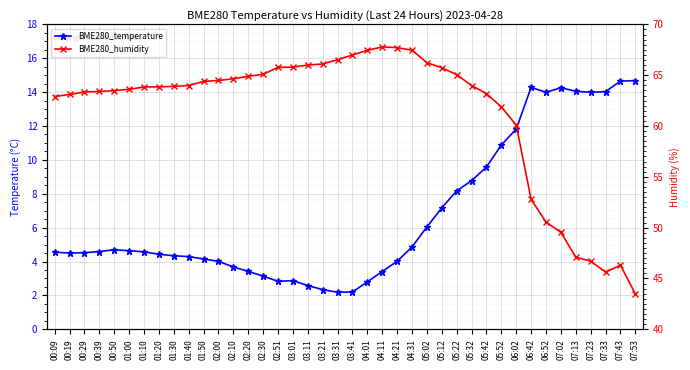

At which label is BME280_humidity closest to 55?

06:42